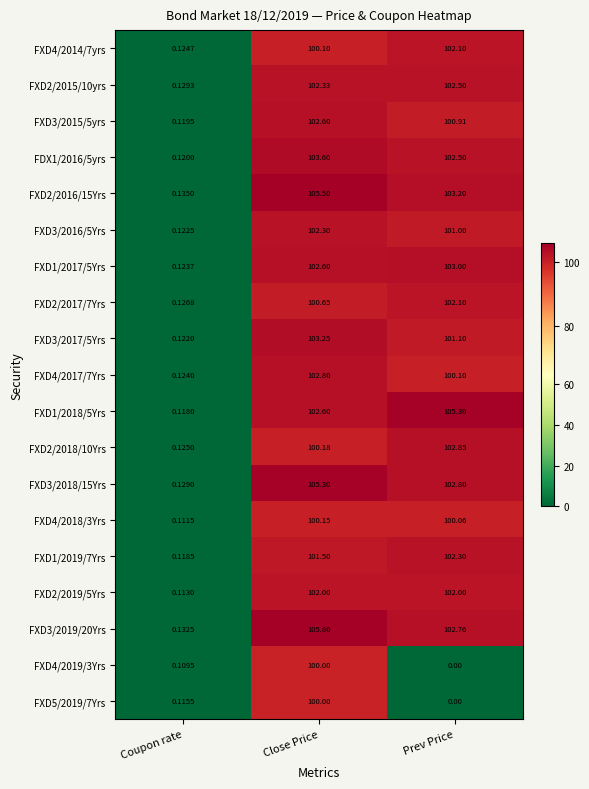

At which label is FXD4/2017/7Yrs closest to 51?

Prev Price